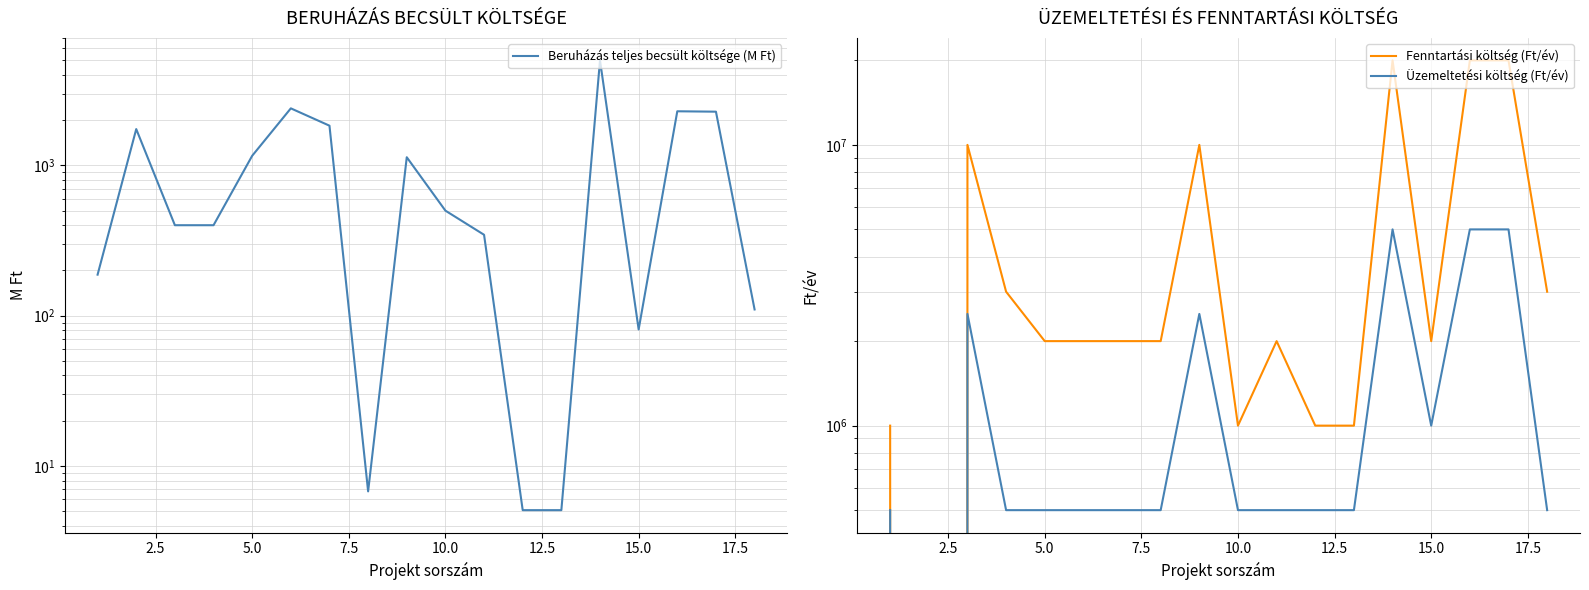

What is the label of the 16th point from the right?

5.0